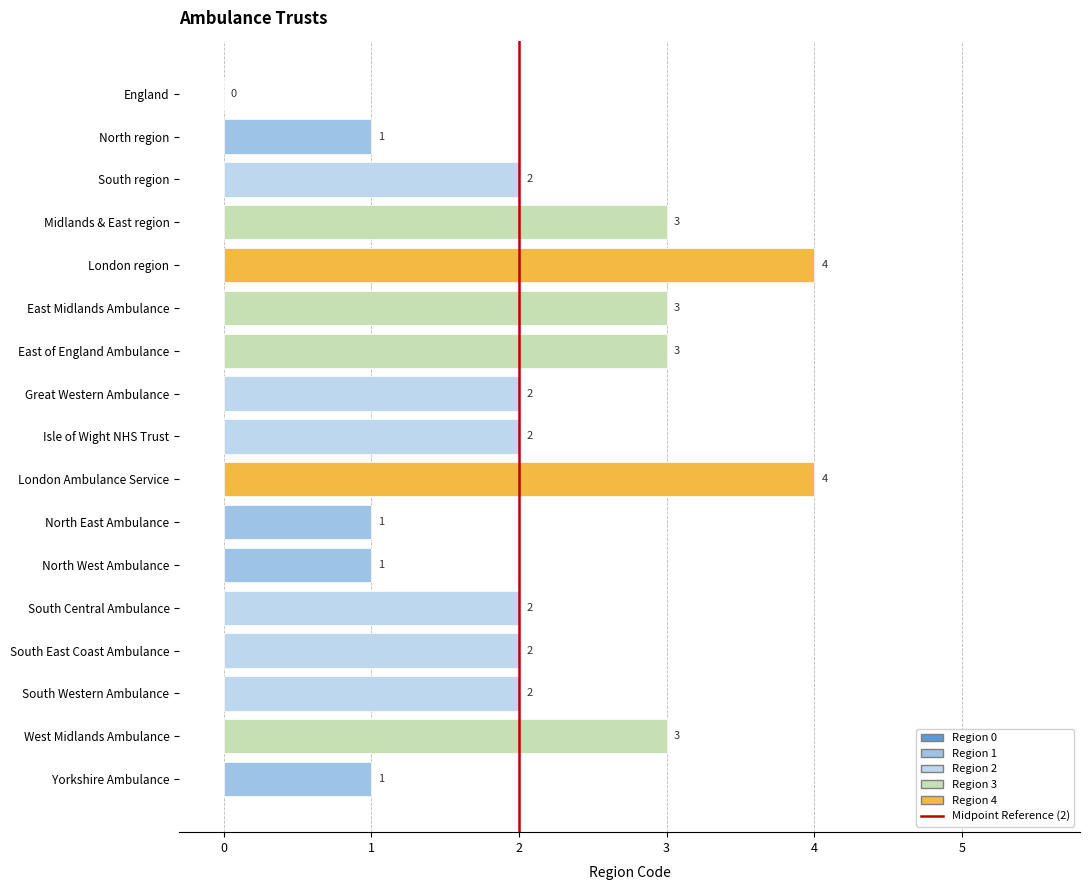

What is the ratio of the value at South Central Ambulance to the value at East Midlands Ambulance?

0.7